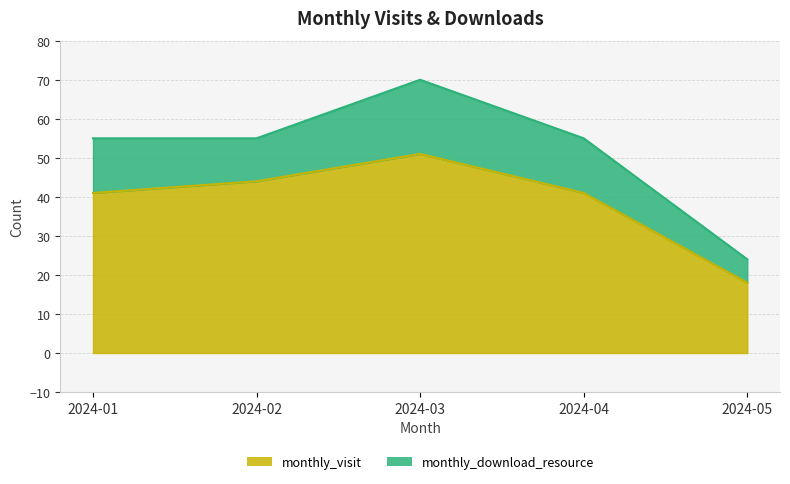

Between 2024-05 and 2024-01, which is larger?

2024-01